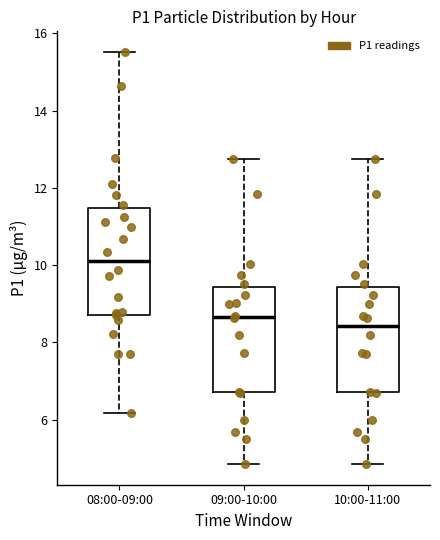

Which box has the highest median line?

08:00-09:00